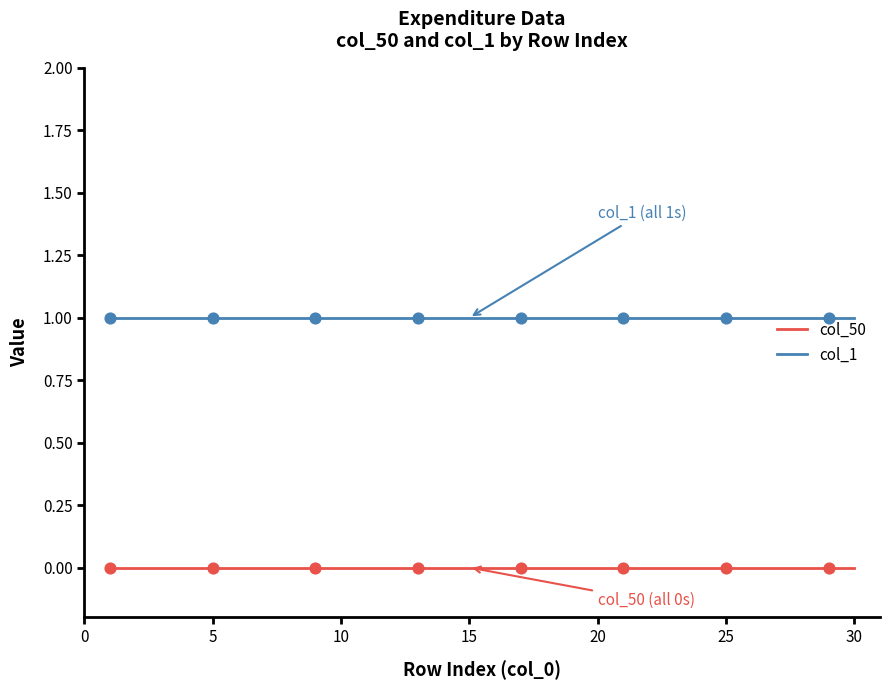

Which series has the largest total across all categories?

col_1